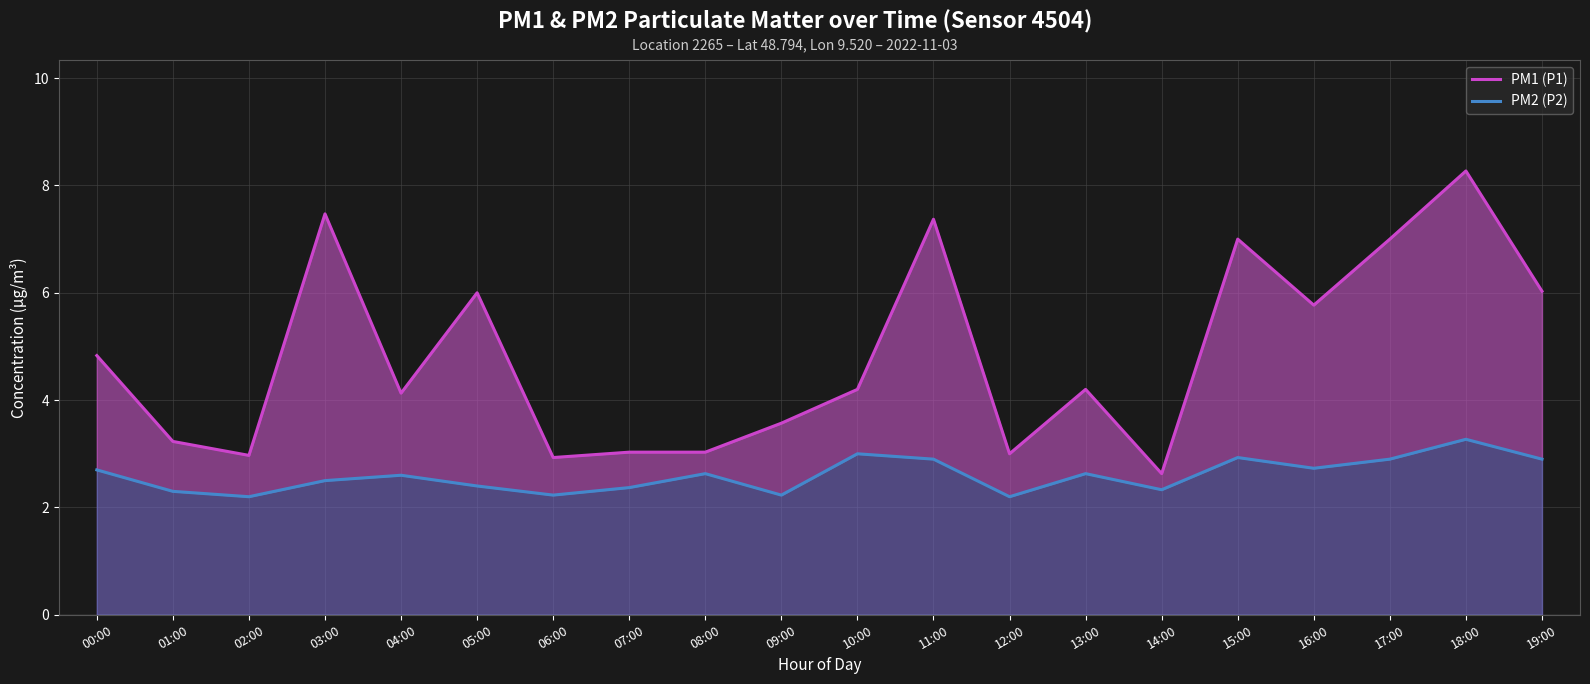

Reading right to left, what are all the values shown in this chart?

PM1 (P1): 19:00=6.0	18:00=8.3	17:00=7.0	16:00=5.8	15:00=7.0	14:00=2.6	13:00=4.2	12:00=3.0	11:00=7.4	10:00=4.2	09:00=3.6	08:00=3.0	07:00=3.0	06:00=2.9	05:00=6.0	04:00=4.1	03:00=7.5	02:00=3.0	01:00=3.2	00:00=4.8
PM2 (P2): 19:00=2.9	18:00=3.3	17:00=2.9	16:00=2.7	15:00=2.9	14:00=2.3	13:00=2.6	12:00=2.2	11:00=2.9	10:00=3.0	09:00=2.2	08:00=2.6	07:00=2.4	06:00=2.2	05:00=2.4	04:00=2.6	03:00=2.5	02:00=2.2	01:00=2.3	00:00=2.7